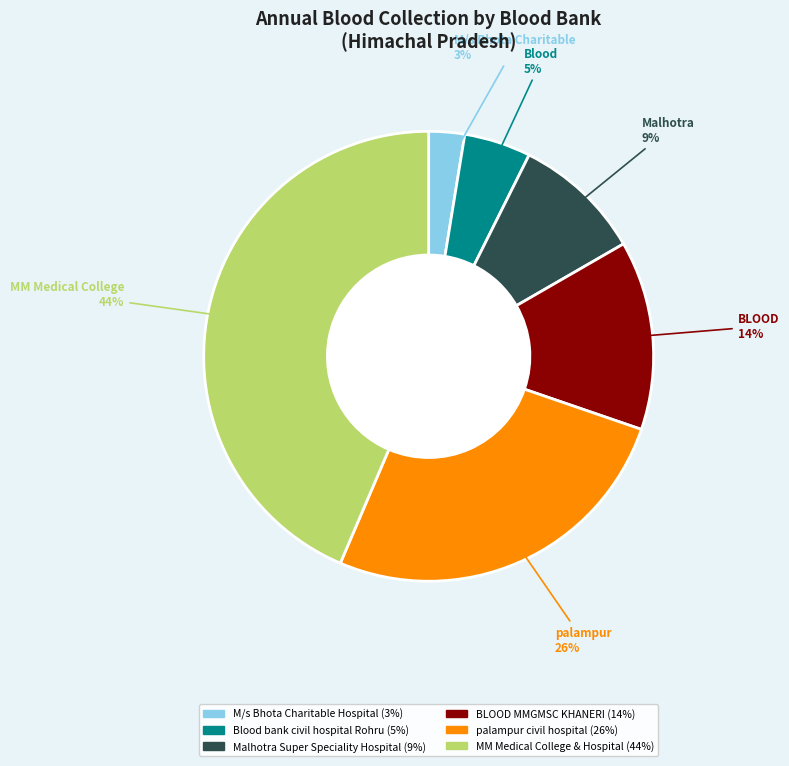

Which slice is the largest?

MM Medical College & Hospital